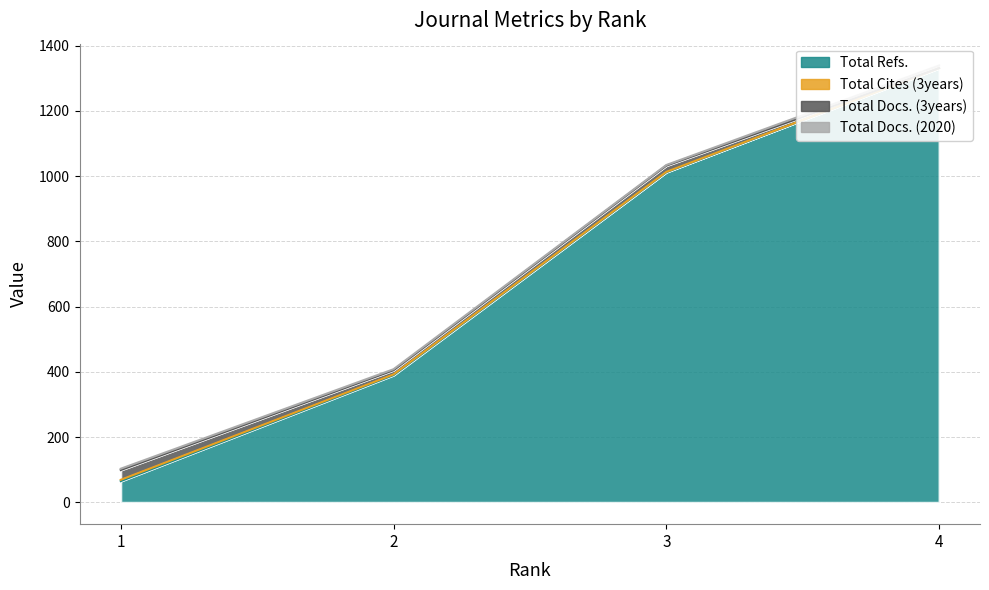

Which category has the lowest value in the Total Docs. (2020) series?

3